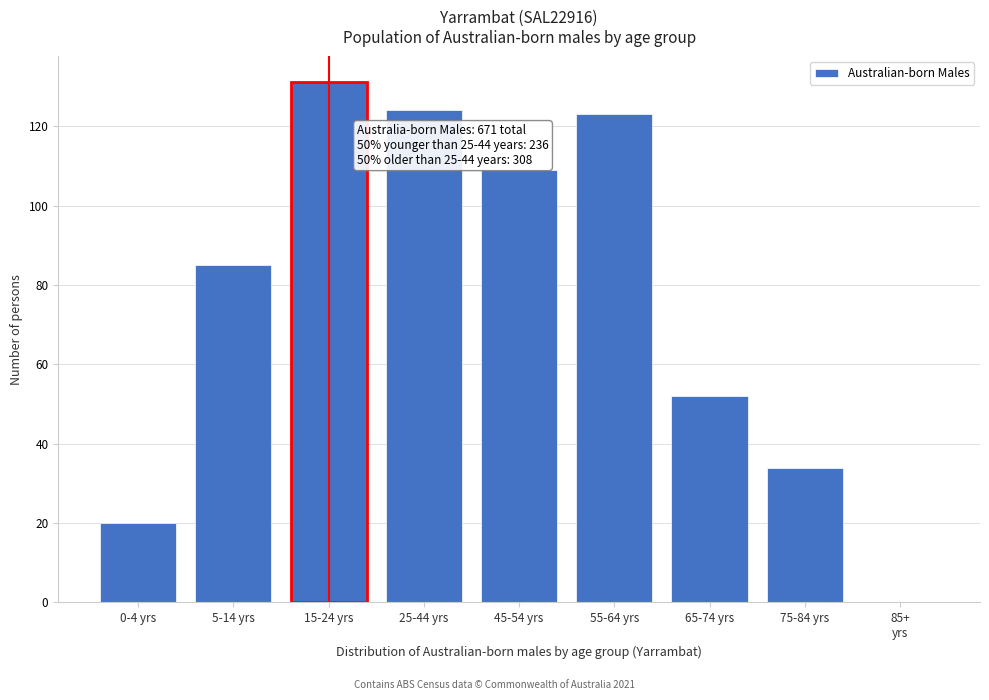

What is the sum of all values?

678